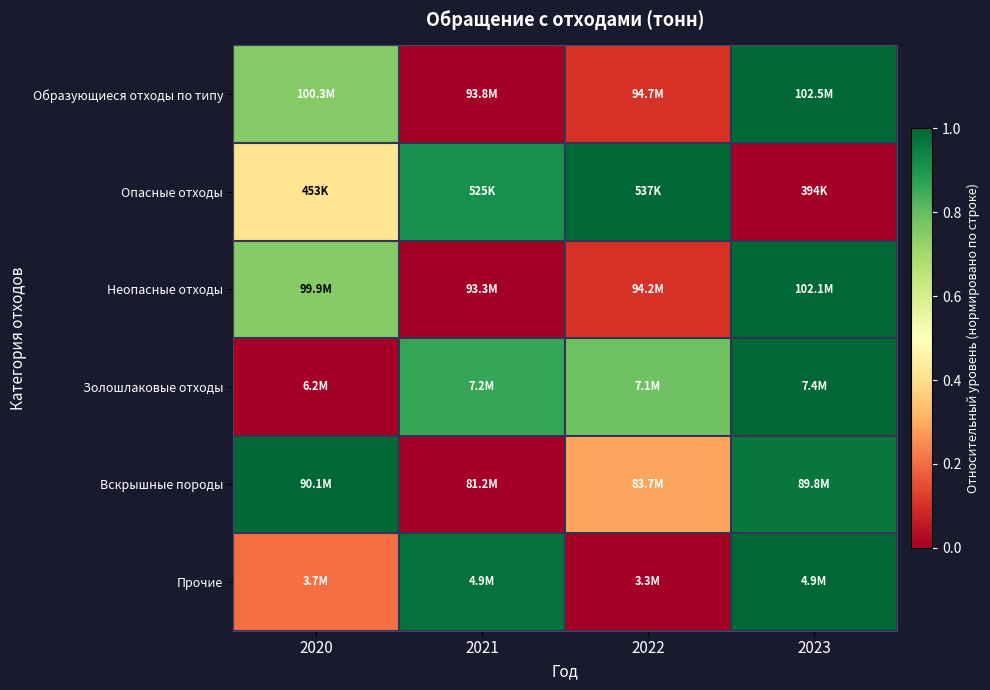

At how many categories does at least one series exceed 0?

4